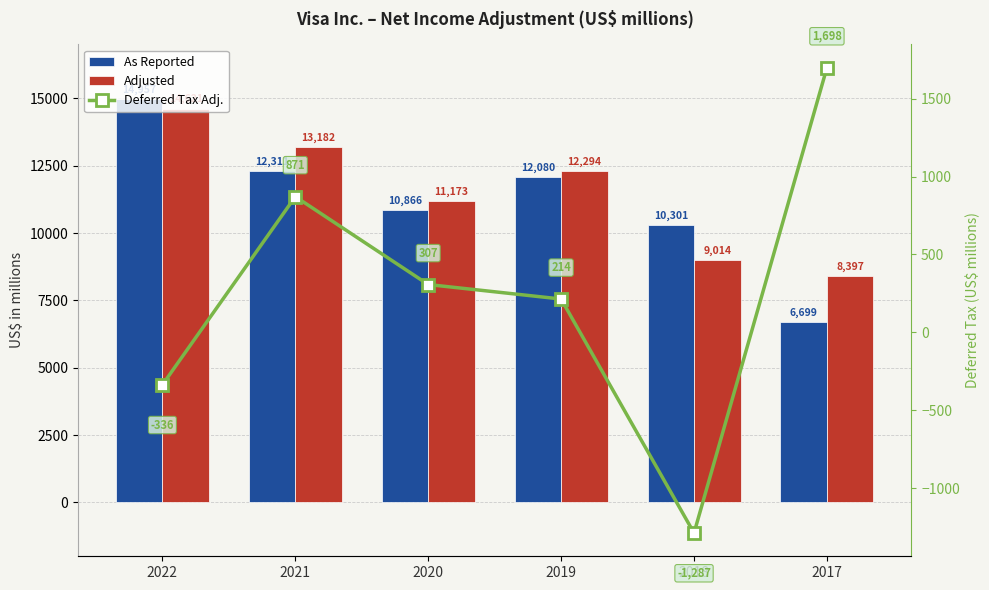

What is the sum of the Adjusted values at 2021 and 2017?

21579